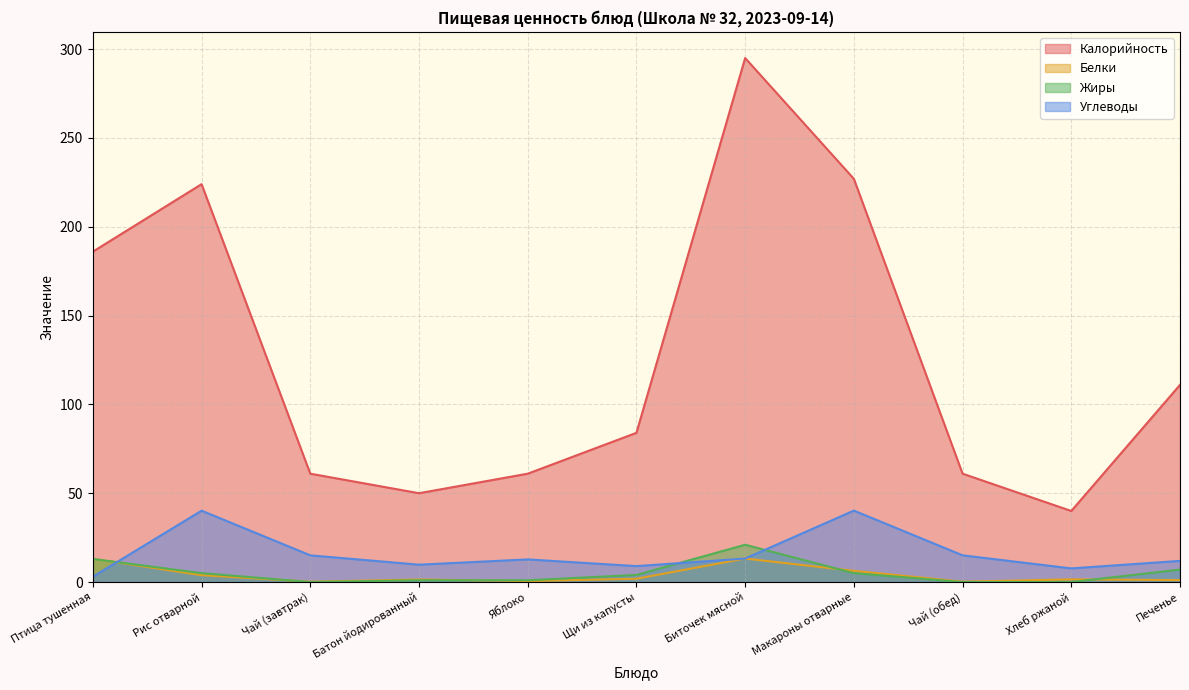

What is the difference between the highest and lowest values at Печенье?

109.9